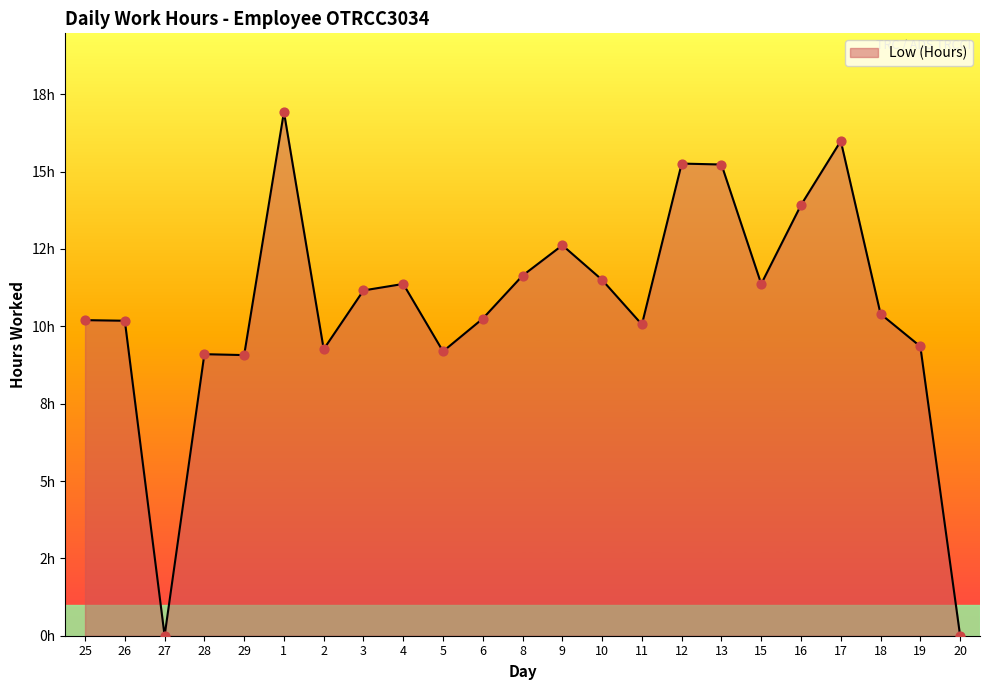

What is the change in value from 6 to 13?

+5.0